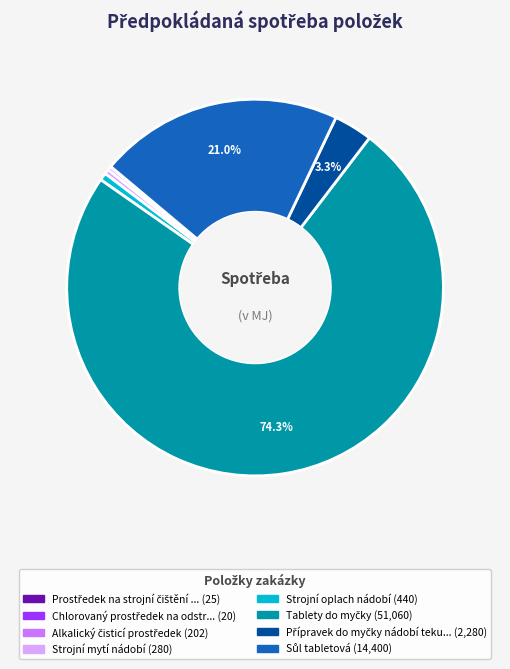

Does any single category account for the majority?

Yes